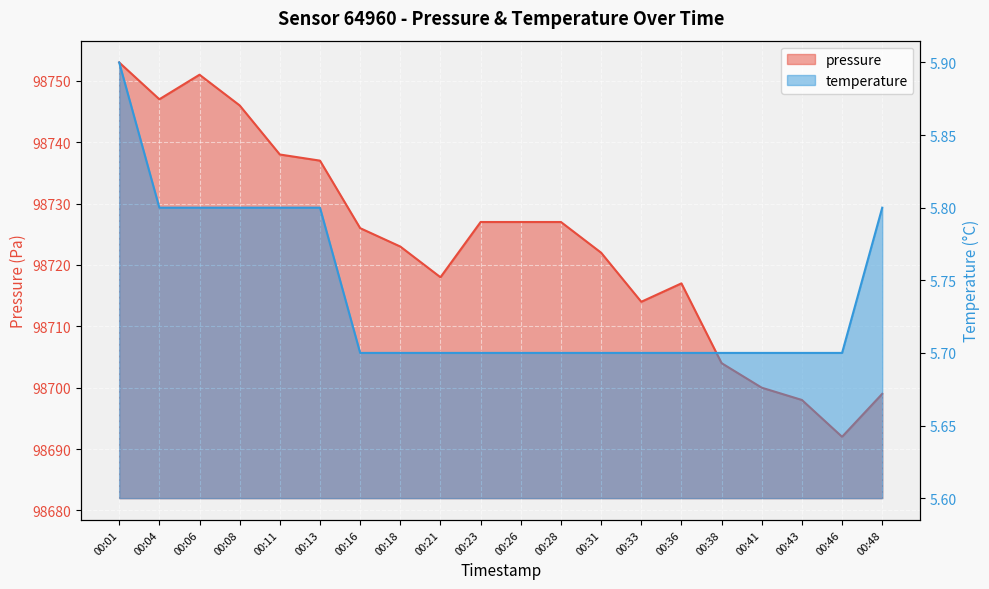

Is the value of temperature at 00:41 greater than the value of pressure at 00:18?

No